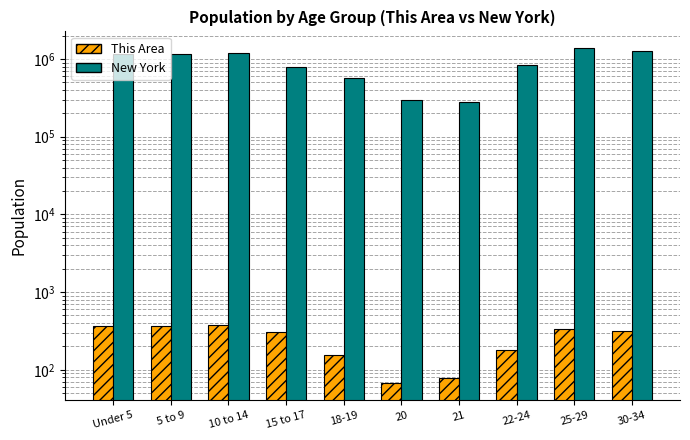

At 20, list the series in order from smallest to largest.

This Area, New York